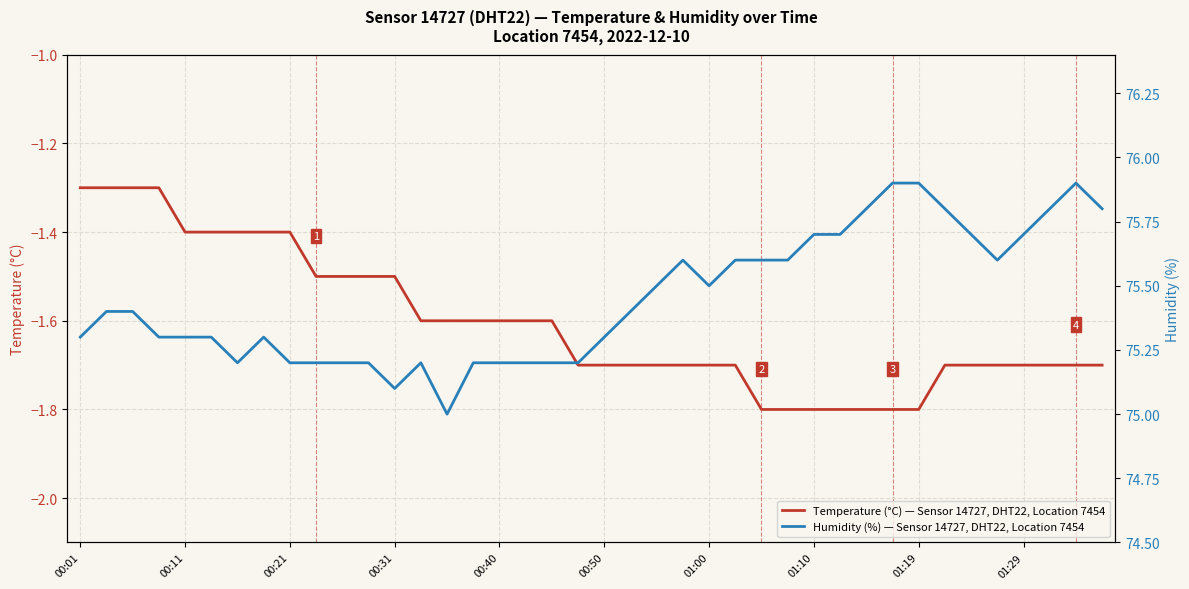

Rank the series by their average value, from highest to lowest.

Humidity (%) — Sensor 14727, DHT22, Location 7454, Temperature (°C) — Sensor 14727, DHT22, Location 7454